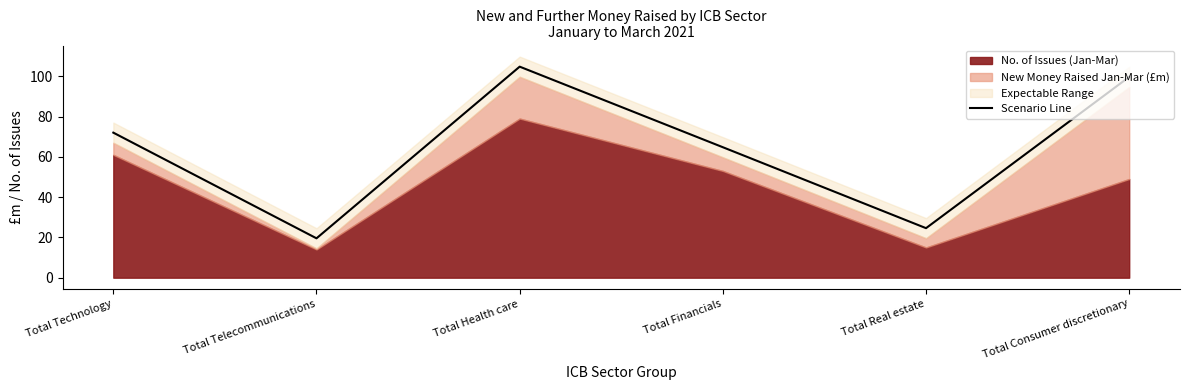

At which category does the chart reach its peak across all series?

Total Health care